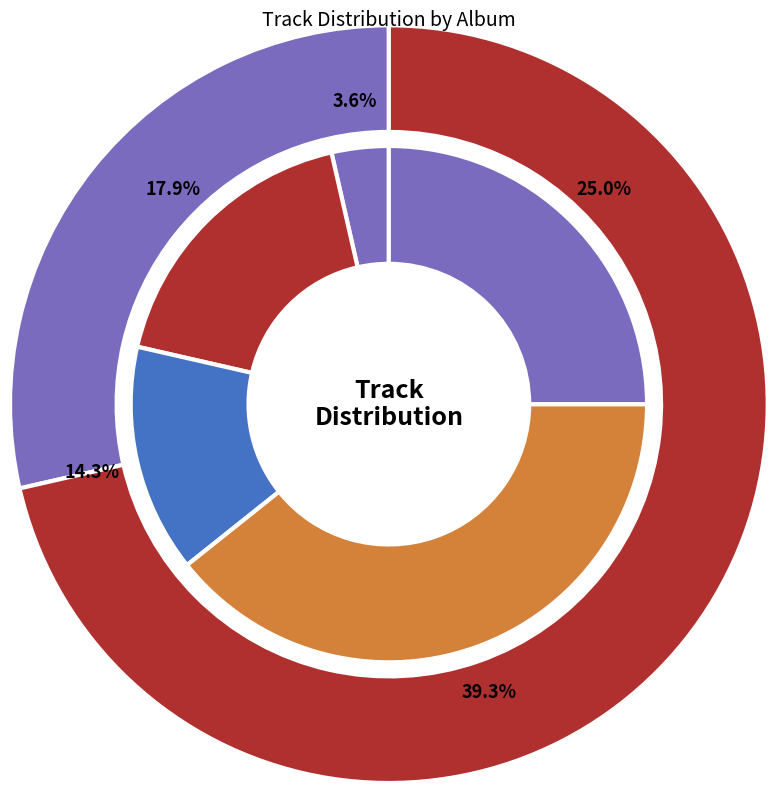

What portion of the pie excludes Where We All Belong?

75.0%